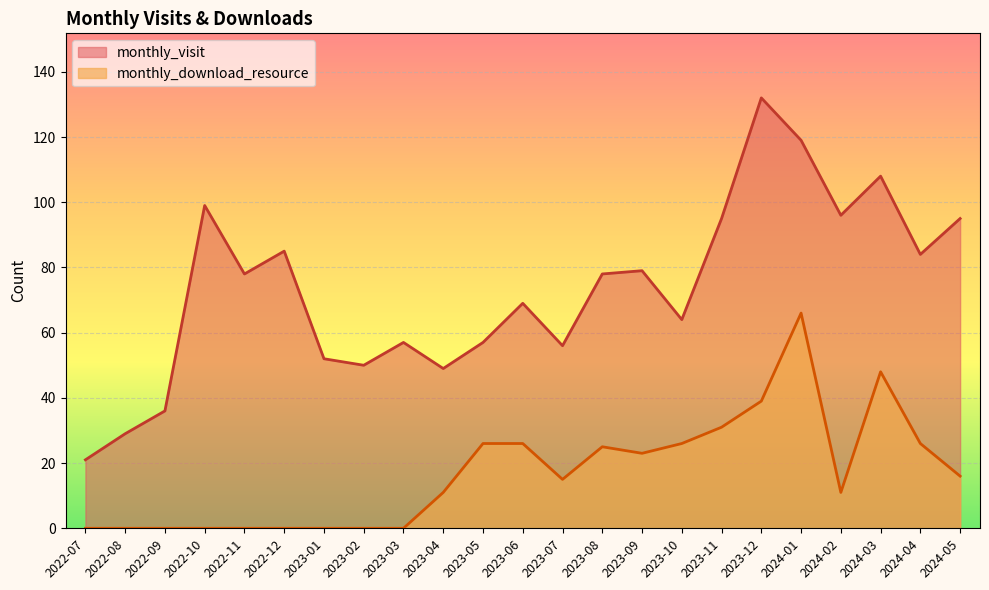

At which category does monthly_visit reach its first local peak?

2022-10